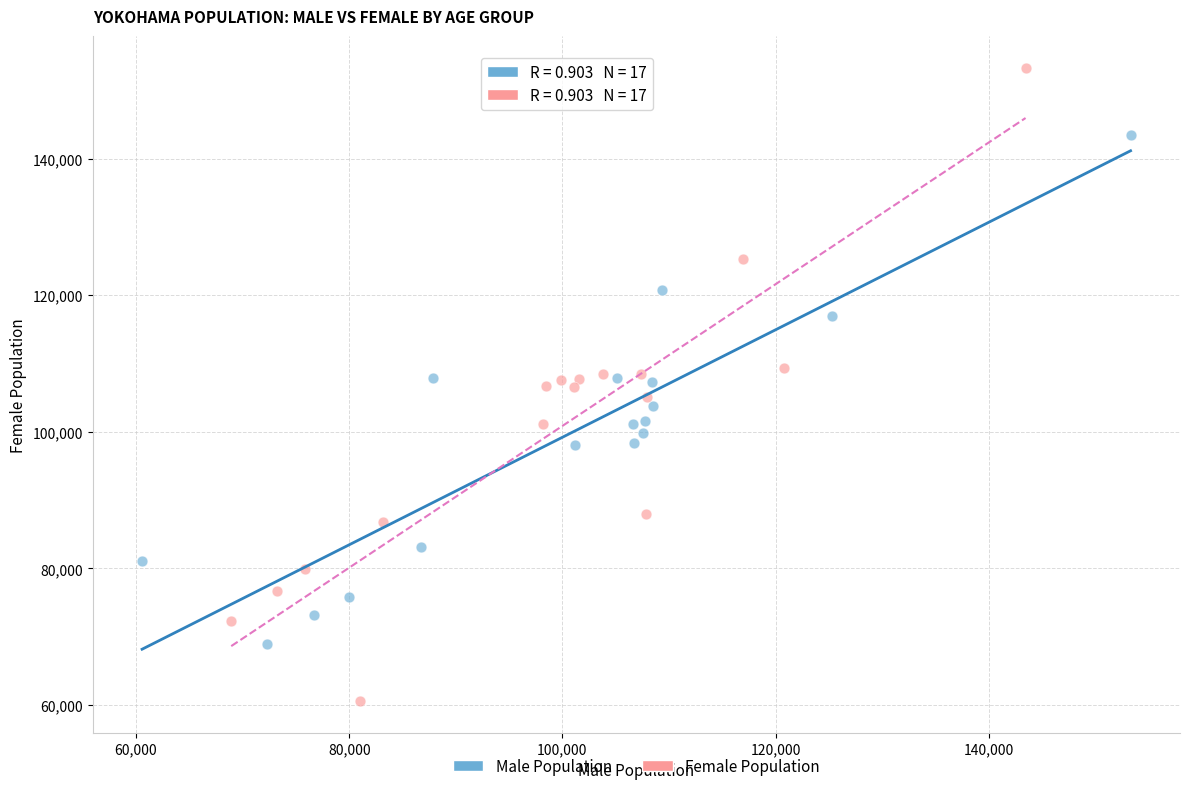

What are all the series names shown in the legend?

Male Population, Female Population